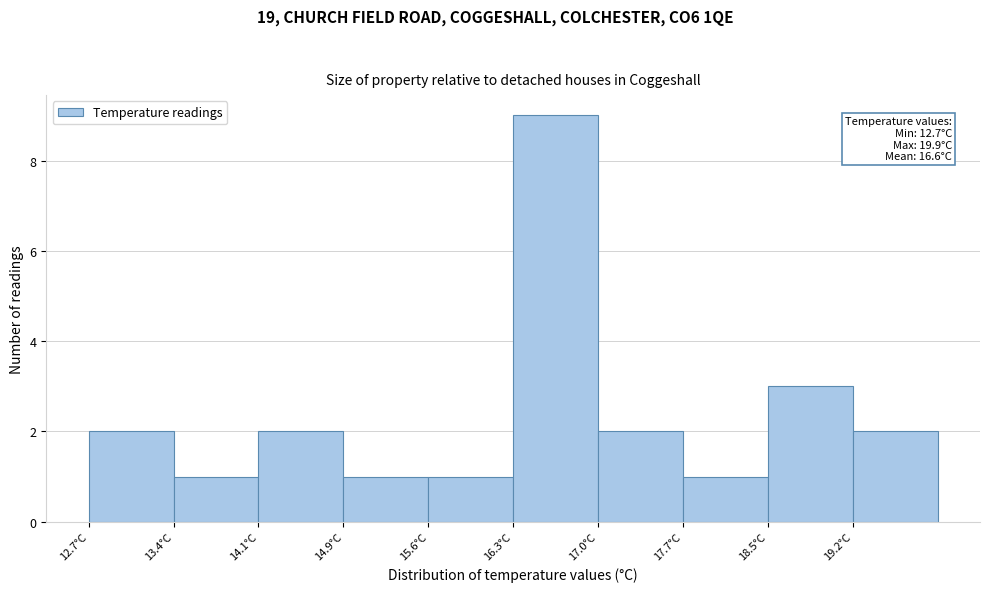

Which range on the x-axis has the tallest bar?

16.30 to 17.02